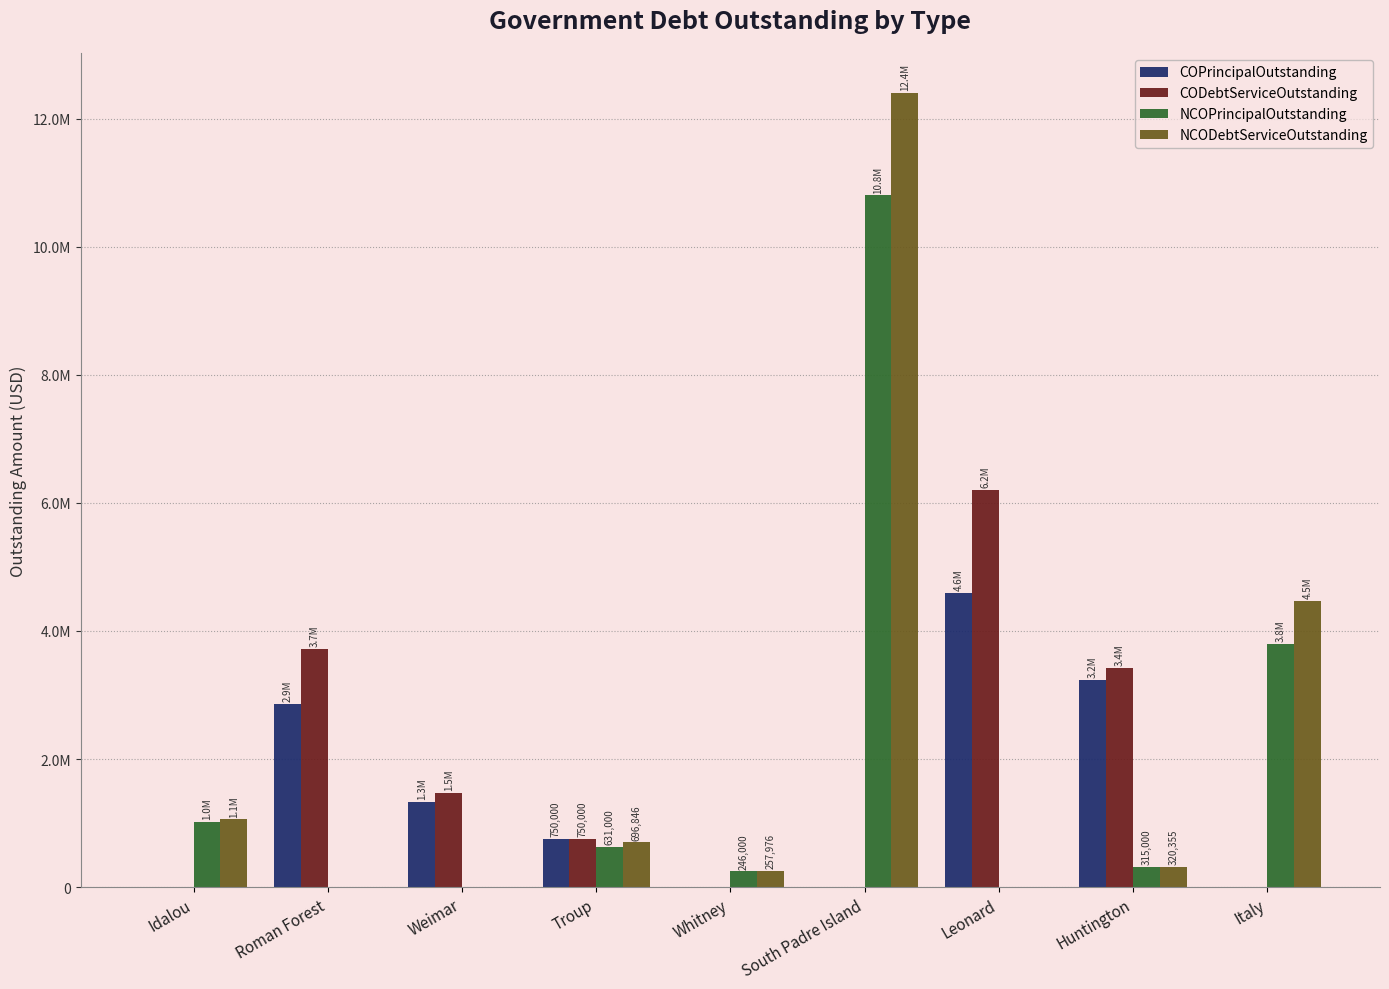

Reading right to left, transcribe all the data shown in this chart.

COPrincipalOutstanding: 0.0	3235000.0	4600000.0	0.0	0.0	750000.0	1325000.0	2855000.0	0.0
CODebtServiceOutstanding: 0.0	3421259.2	6199520.8	0.0	0.0	750000.0	1468833.6	3724393.8	0.0
NCOPrincipalOutstanding: 3795000.0	315000.0	0.0	10800000.0	246000.0	631000.0	0.0	0.0	1021000.0
NCODebtServiceOutstanding: 4467718.5	320355.0	0.0	12404169.4	257976.0	696846.0	0.0	0.0	1057355.0